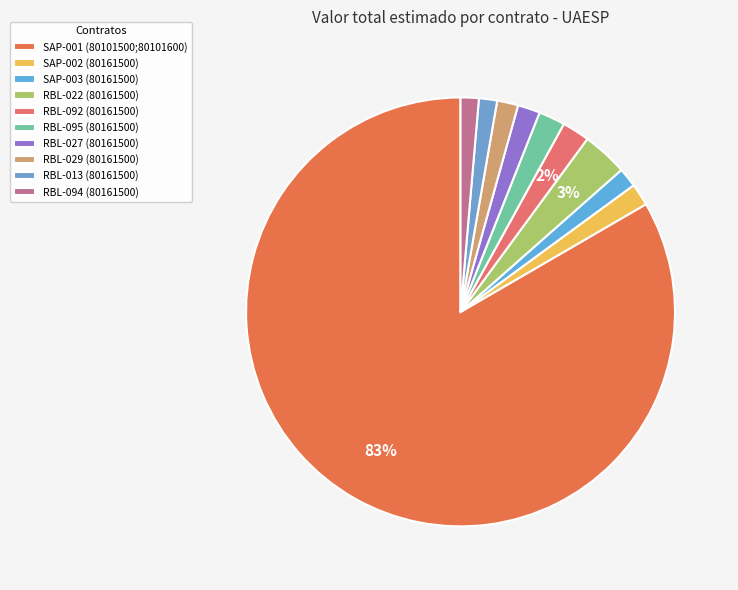

Is SAP-003 (80161500) the majority of the pie?

No